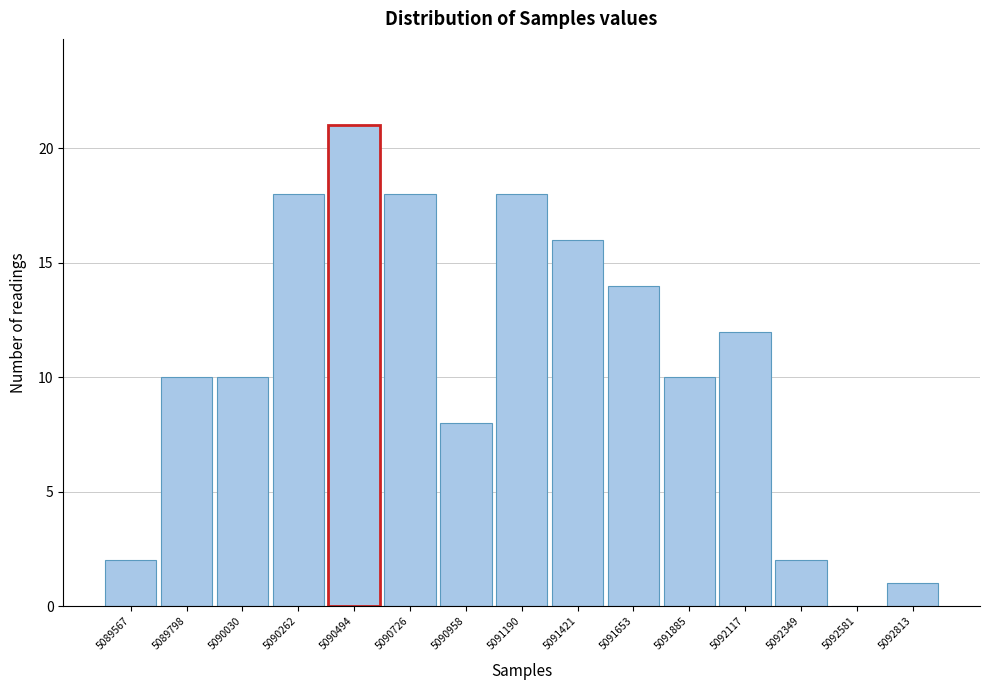

Reading right to left, extract all data points from this chart.

5092813=1	5092581=0	5092349=2	5092117=12	5091885=10	5091653=14	5091421=16	5091190=18	5090958=8	5090726=18	5090494=21	5090262=18	5090030=10	5089798=10	5089567=2